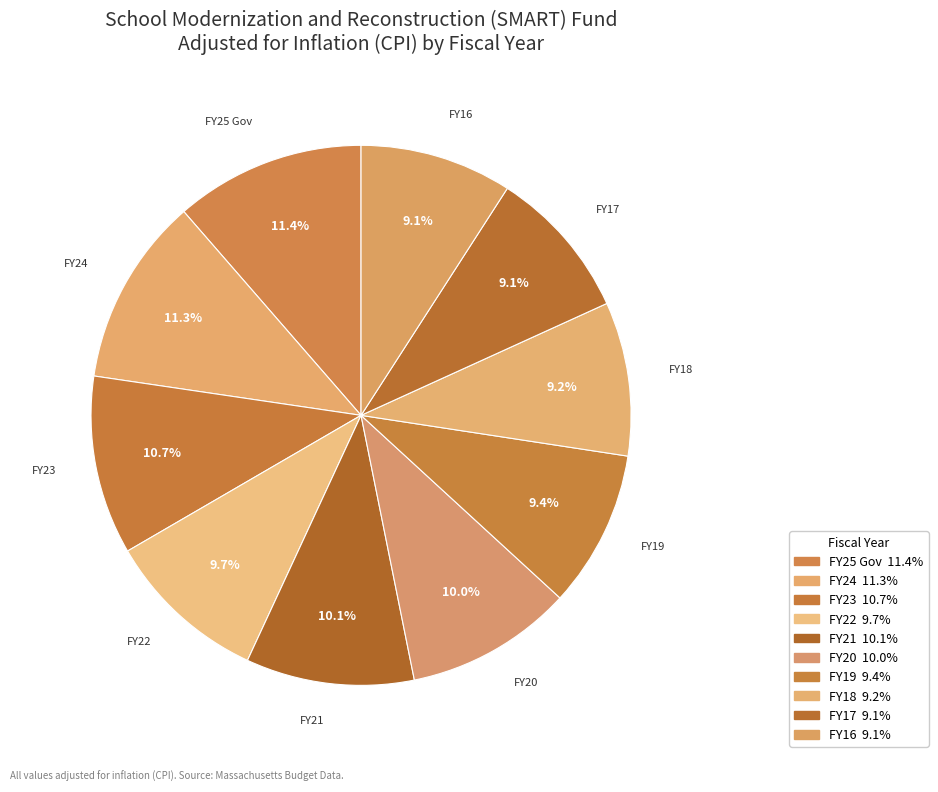

To the nearest percent, what is the average slice percentage?

10%